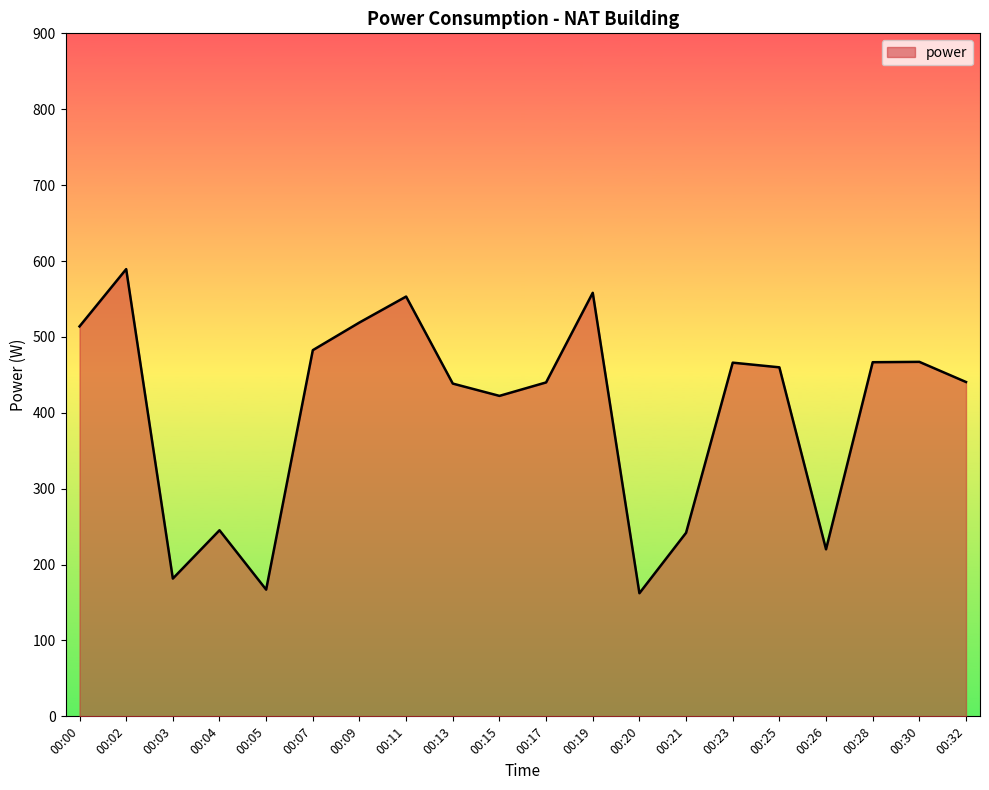

How many lines are shown in the chart?

1